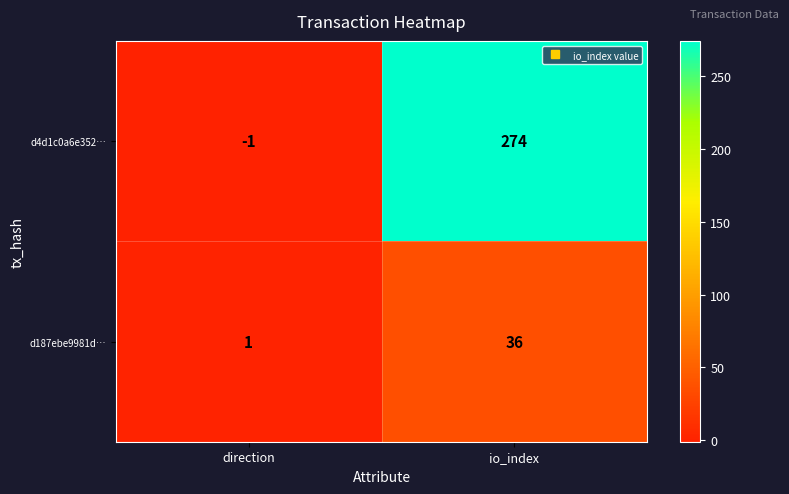

At which label is d187ebe9981d… closest to 18?

direction